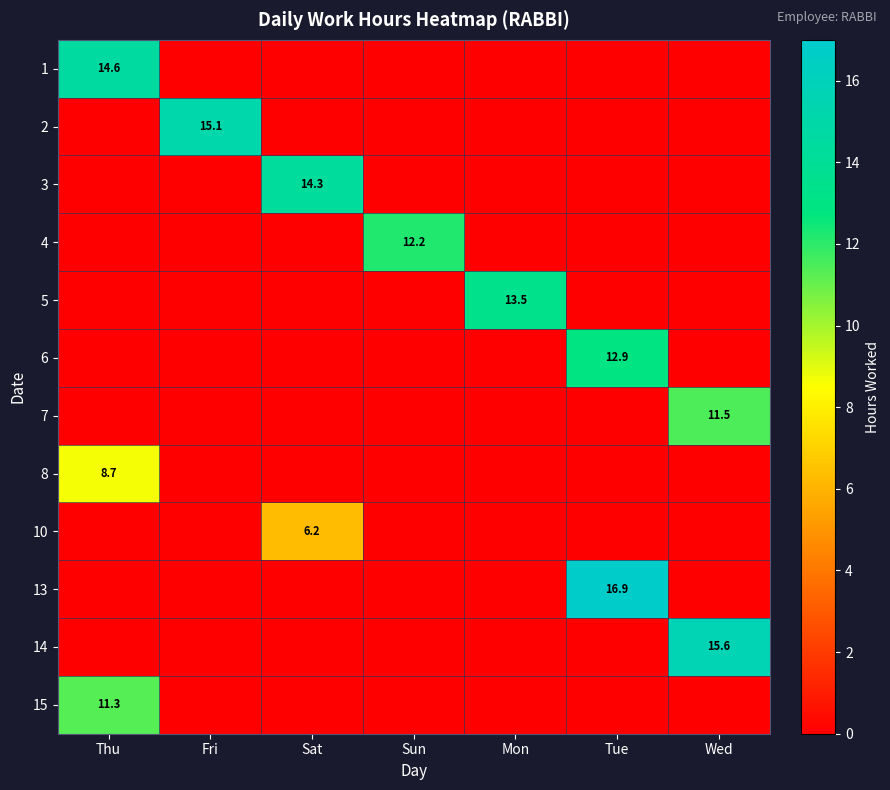

Is it true that 1 equals 10.0 at Thu?

False